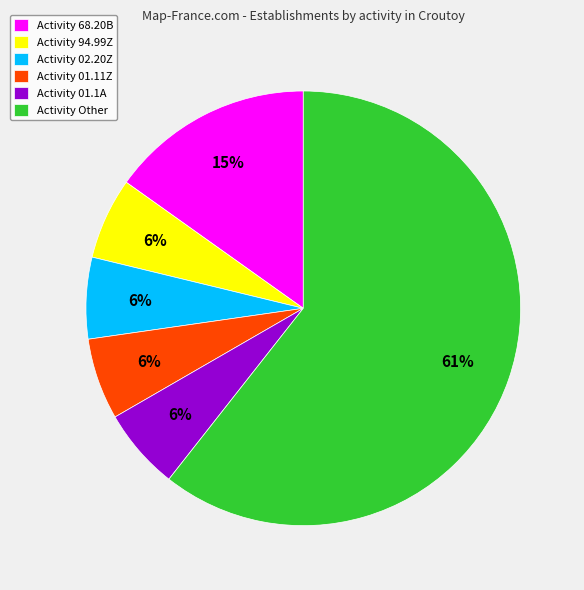

Combined, do Activity 94.99Z and Activity 01.1A account for over 50%?

No